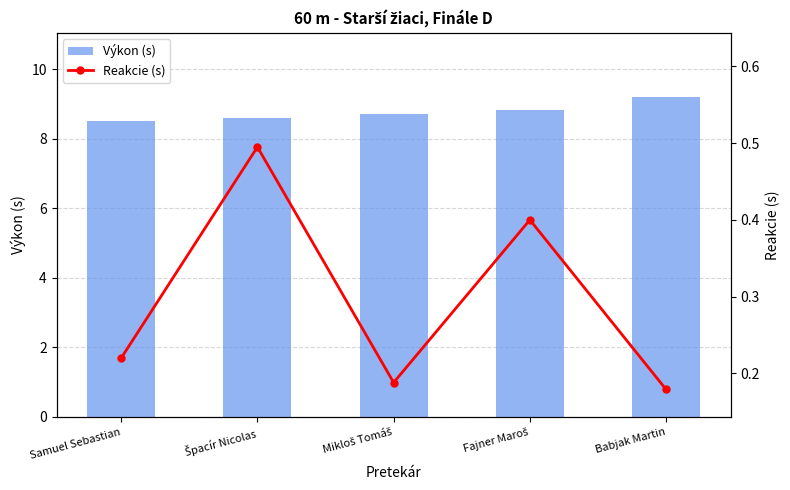

What is the label of the 1st bar from the left?

Samuel Sebastian